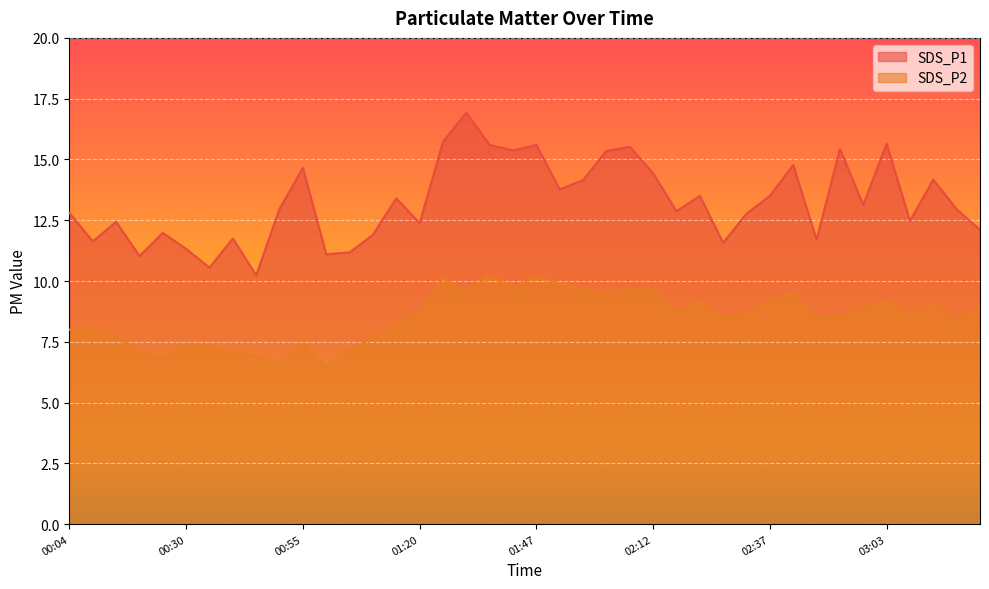

Which series has the largest range (max minus min)?

SDS_P1